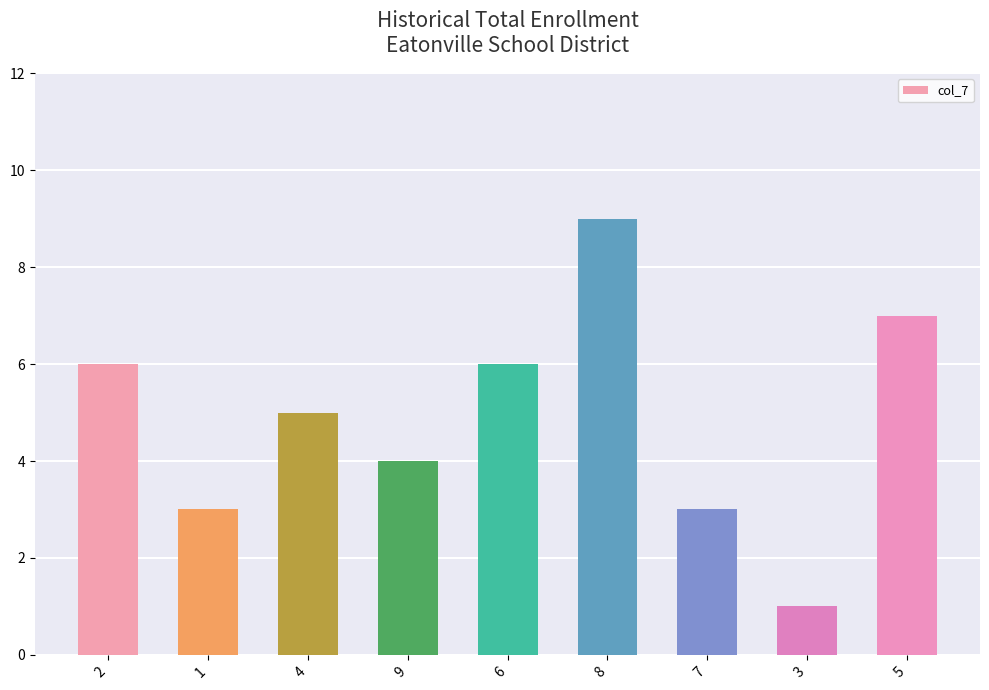

The value at 2 is 6. True or false?

True